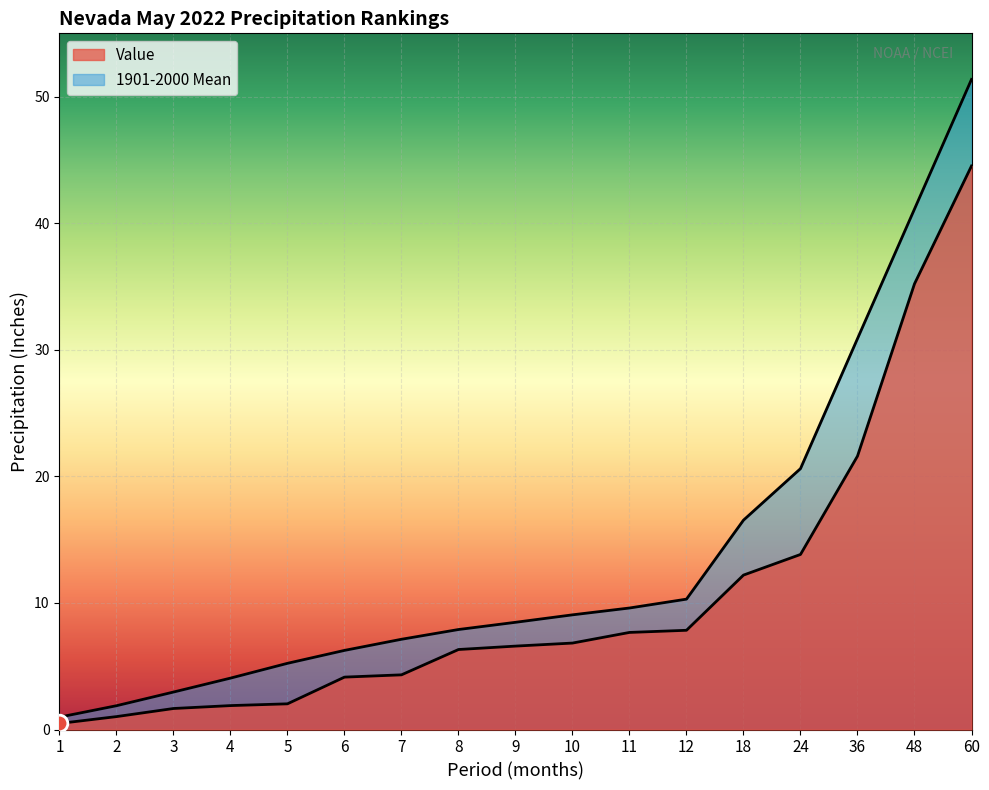

True or false: Value has a value of 35.2 at 48.

True